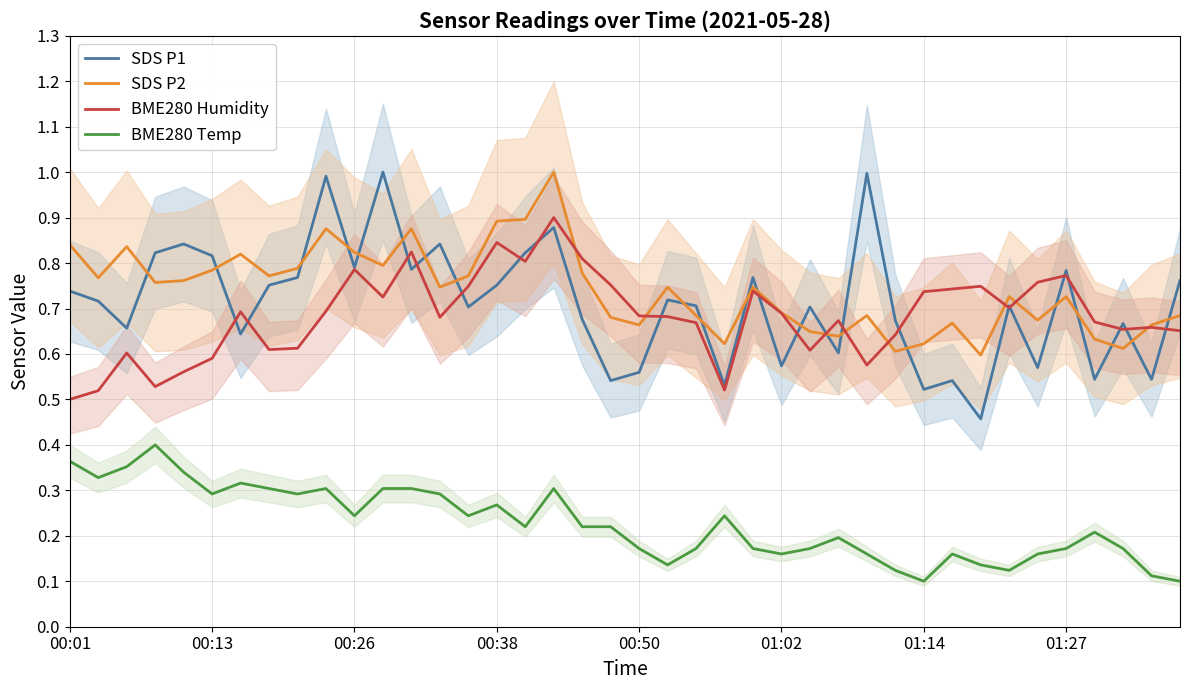

What is the total value across all series at 29?

2.0